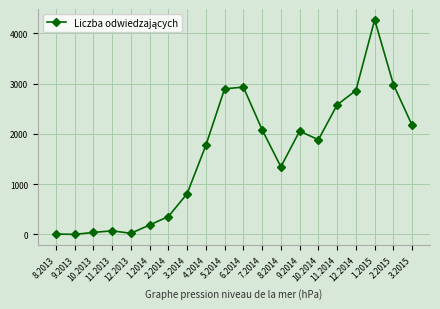

Where does the data first go above 1882?

5.2014